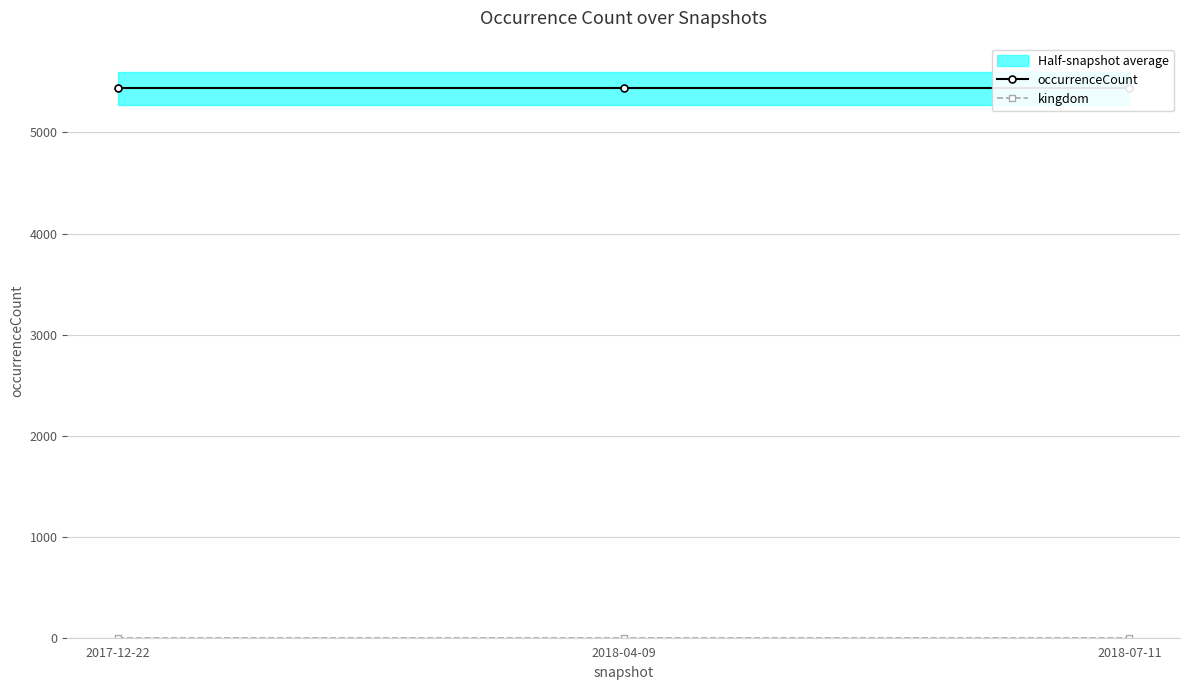

True or false: kingdom has a value of 1 at 2018-07-11.

True